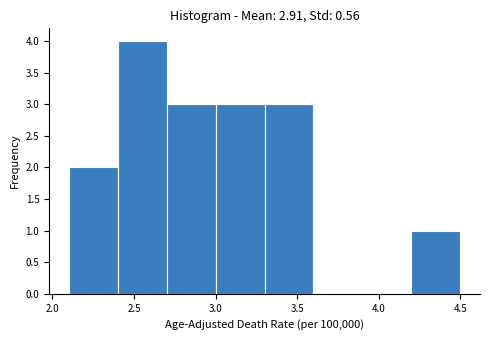

Reading left to right, list every bar in this chart as the range it spans on the x-axis followed by its height. The values are not printed on the chart, so give them approximately, as read against the axis.

2.1 to 2.4: 2
2.4 to 2.7: 4
2.7 to 3.0: 3
3.0 to 3.3: 3
3.3 to 3.6: 3
3.6 to 3.9: 0
3.9 to 4.2: 0
4.2 to 4.5: 1